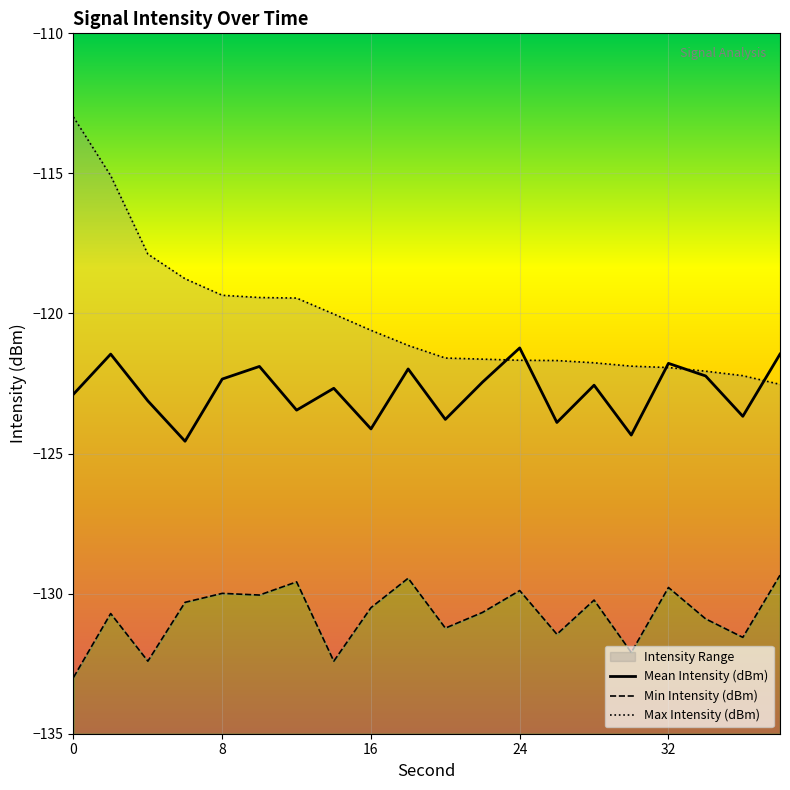

Reading right to left, transcribe all the data shown in this chart.

Mean Intensity (dBm): -121.5	-123.7	-122.2	-121.8	-124.3	-122.6	-123.9	-121.2	-122.5	-123.8	-122.0	-124.1	-122.7	-123.5	-121.9	-122.3	-124.6	-123.1	-121.5	-122.9
Min Intensity (dBm): -129.3	-131.6	-130.9	-129.8	-132.1	-130.2	-131.4	-129.9	-130.7	-131.2	-129.4	-130.5	-132.4	-129.6	-130.1	-130.0	-130.3	-132.4	-130.7	-133.0
Max Intensity (dBm): -122.5	-122.2	-122.1	-121.9	-121.9	-121.8	-121.7	-121.7	-121.6	-121.6	-121.1	-120.6	-120.0	-119.5	-119.4	-119.3	-118.8	-117.9	-115.1	-113.0